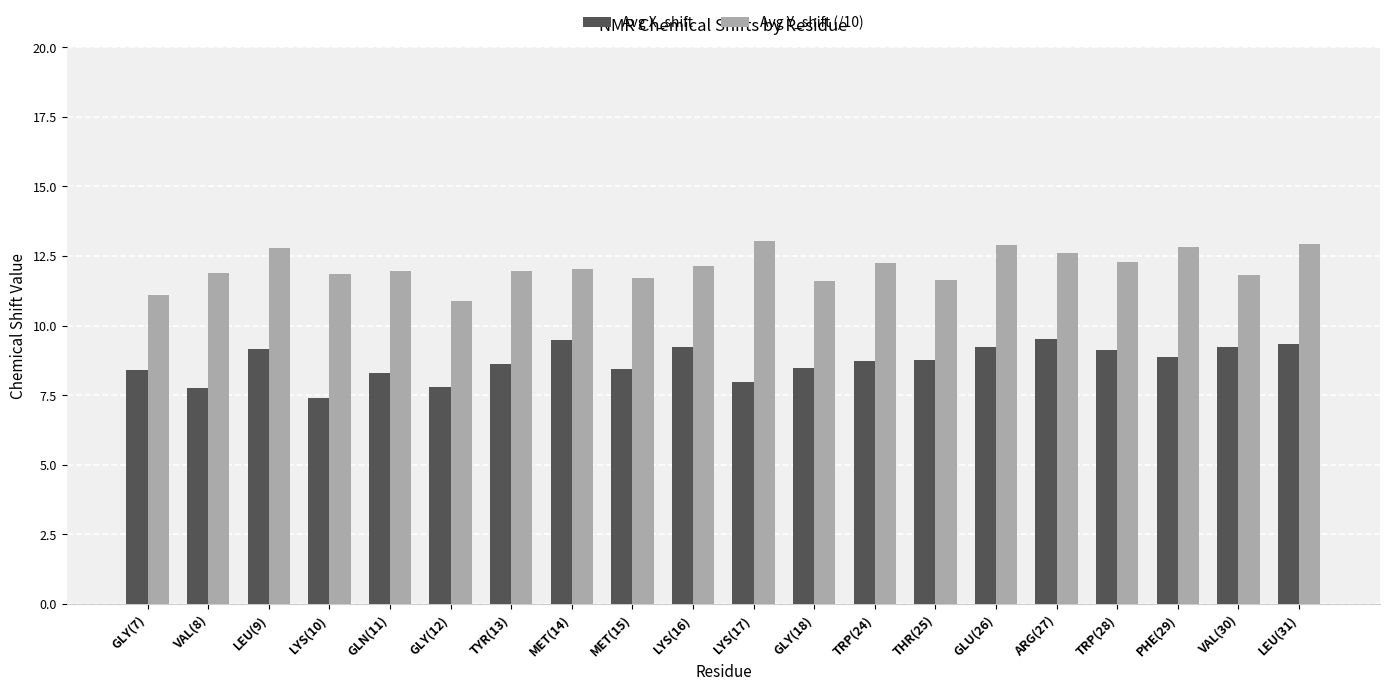

What is the difference between the highest and lowest values at THR(25)?

2.9